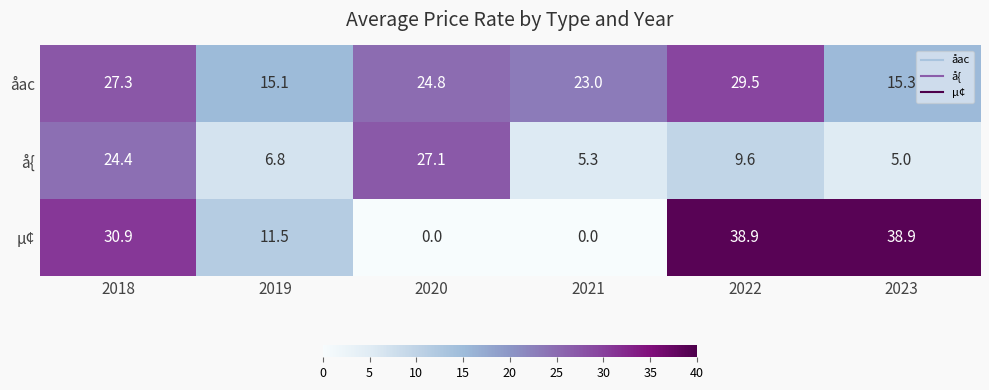

How many data points does each series have?

6